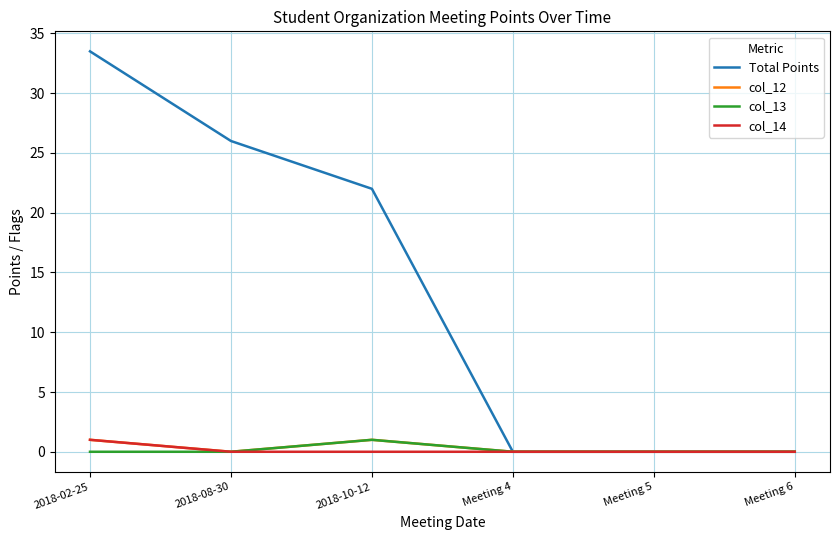

What is the difference between the highest and lowest values at 2018-08-30?

26.0